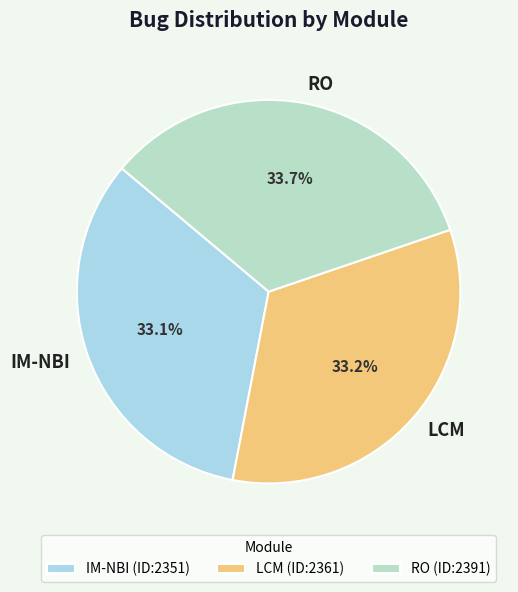

To the nearest percent, what portion does LCM represent?

33%